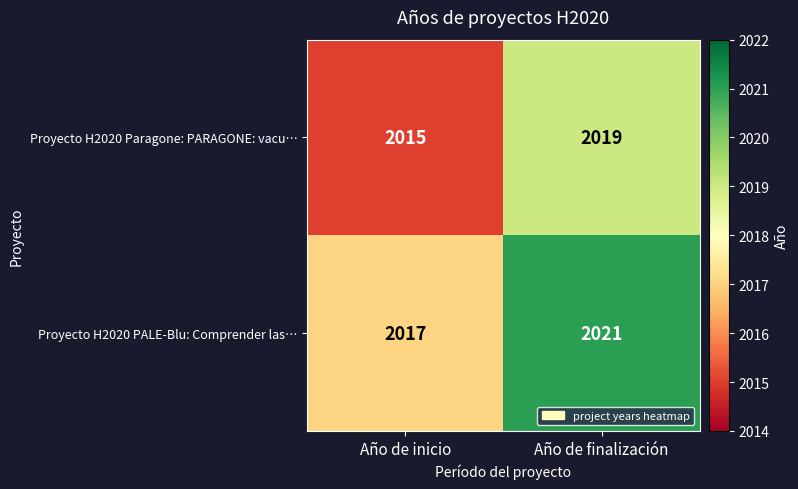

At Año de finalización, list the series in order from largest to smallest.

Proyecto H2020 PALE-Blu: Comprender las…, Proyecto H2020 Paragone: PARAGONE: vacu…